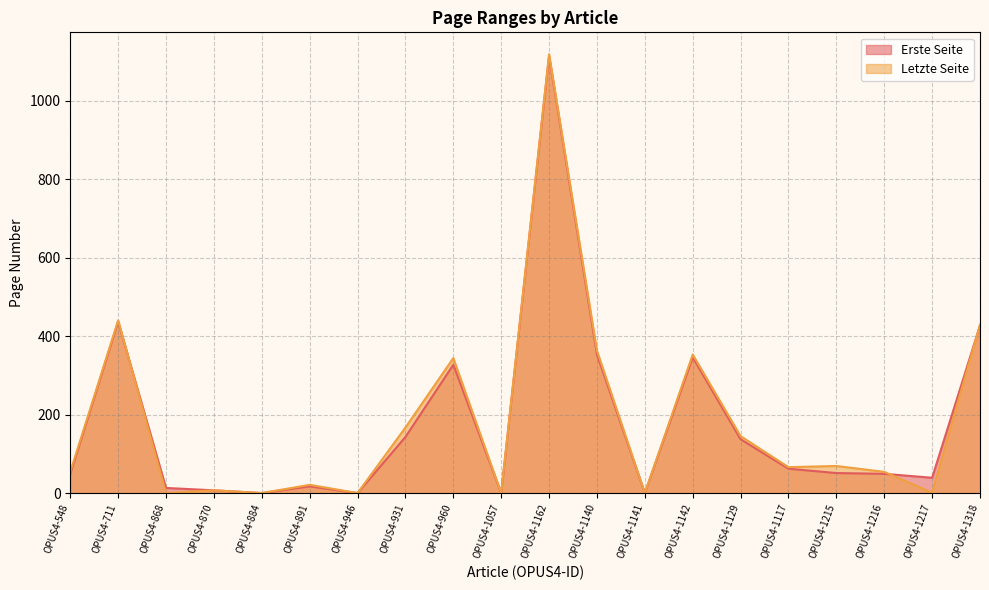

Which series has the largest total across all categories?

Letzte Seite